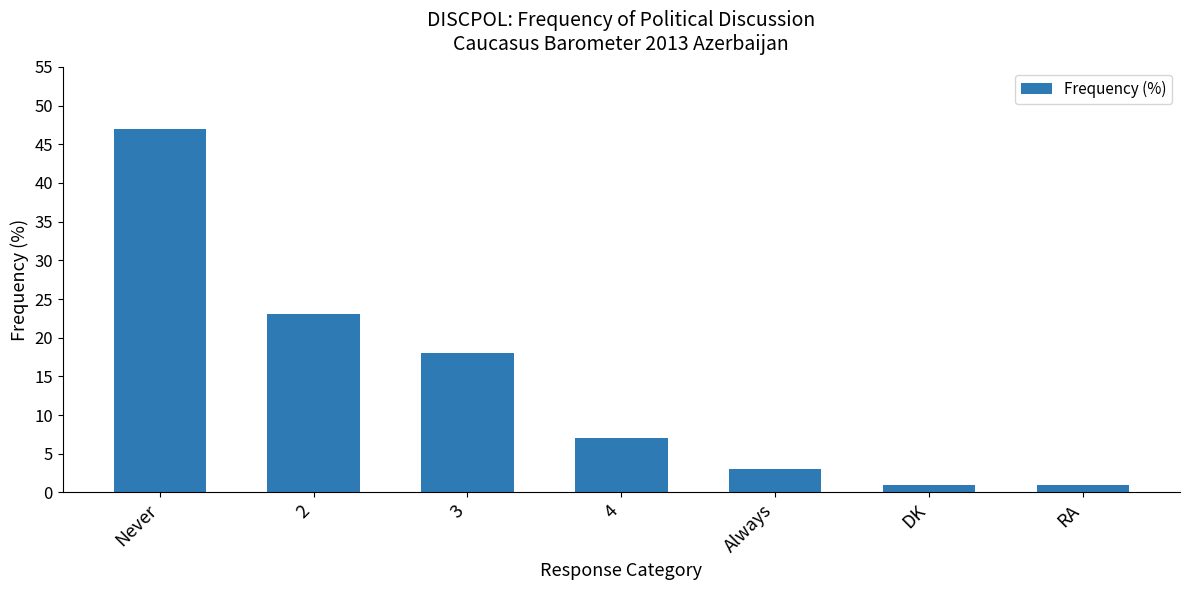

The value at Never is 47. True or false?

True